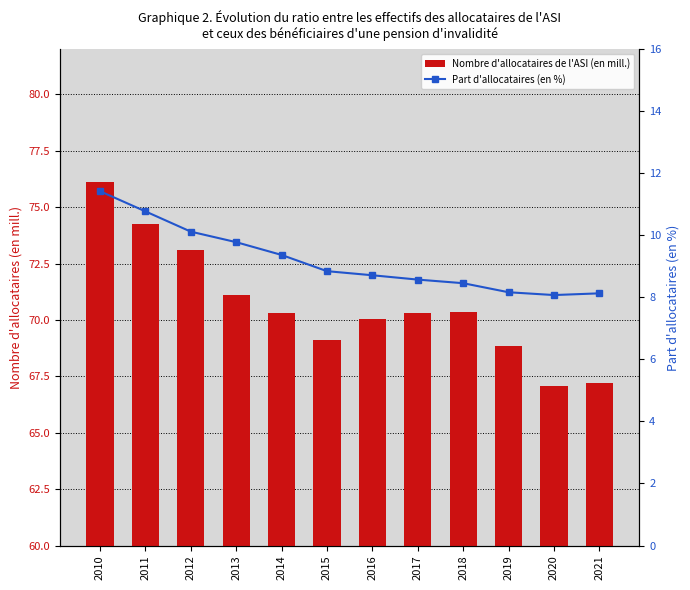

Rank the series by their maximum value, from lowest to highest.

Part d'allocataires (en %), Nombre d'allocataires de l'ASI (en mill.)